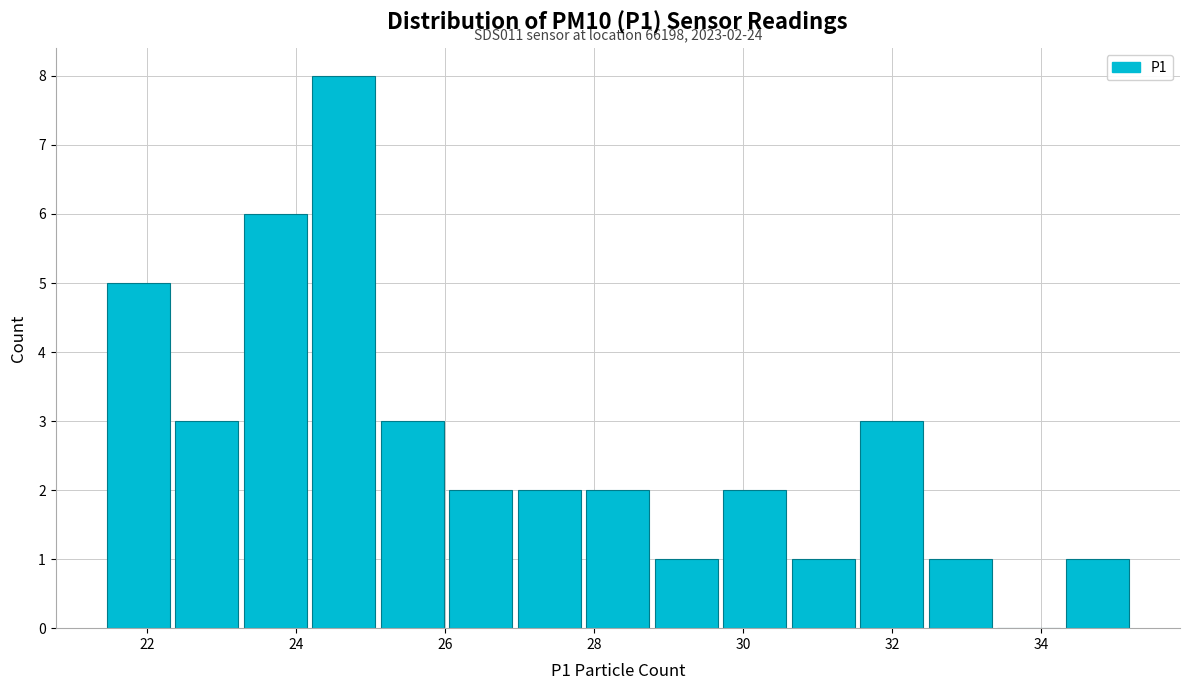

Which range on the x-axis has the tallest bar?

24.18 to 25.10